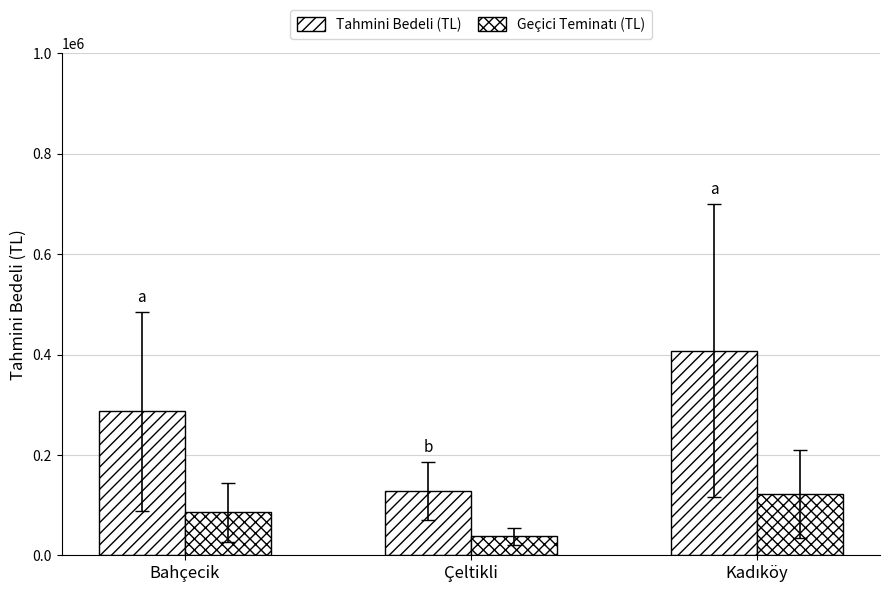

How many bars are there in total?

6